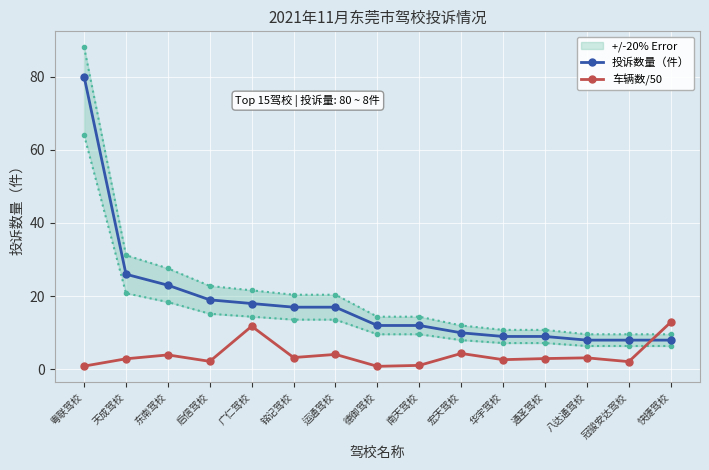

What is the difference between the 车辆数/50 values at 南天驾校 and 启信驾校?

1.1